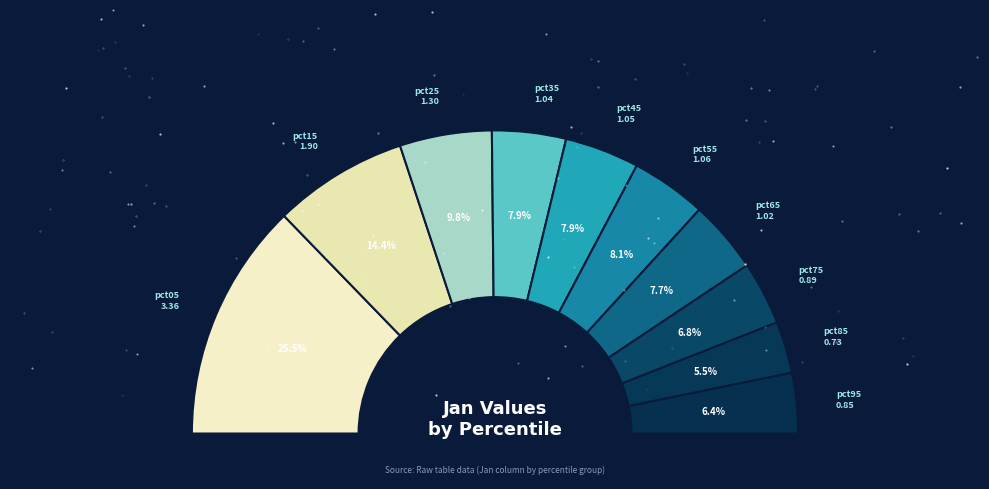

To the nearest percent, what is the average slice percentage?

10%